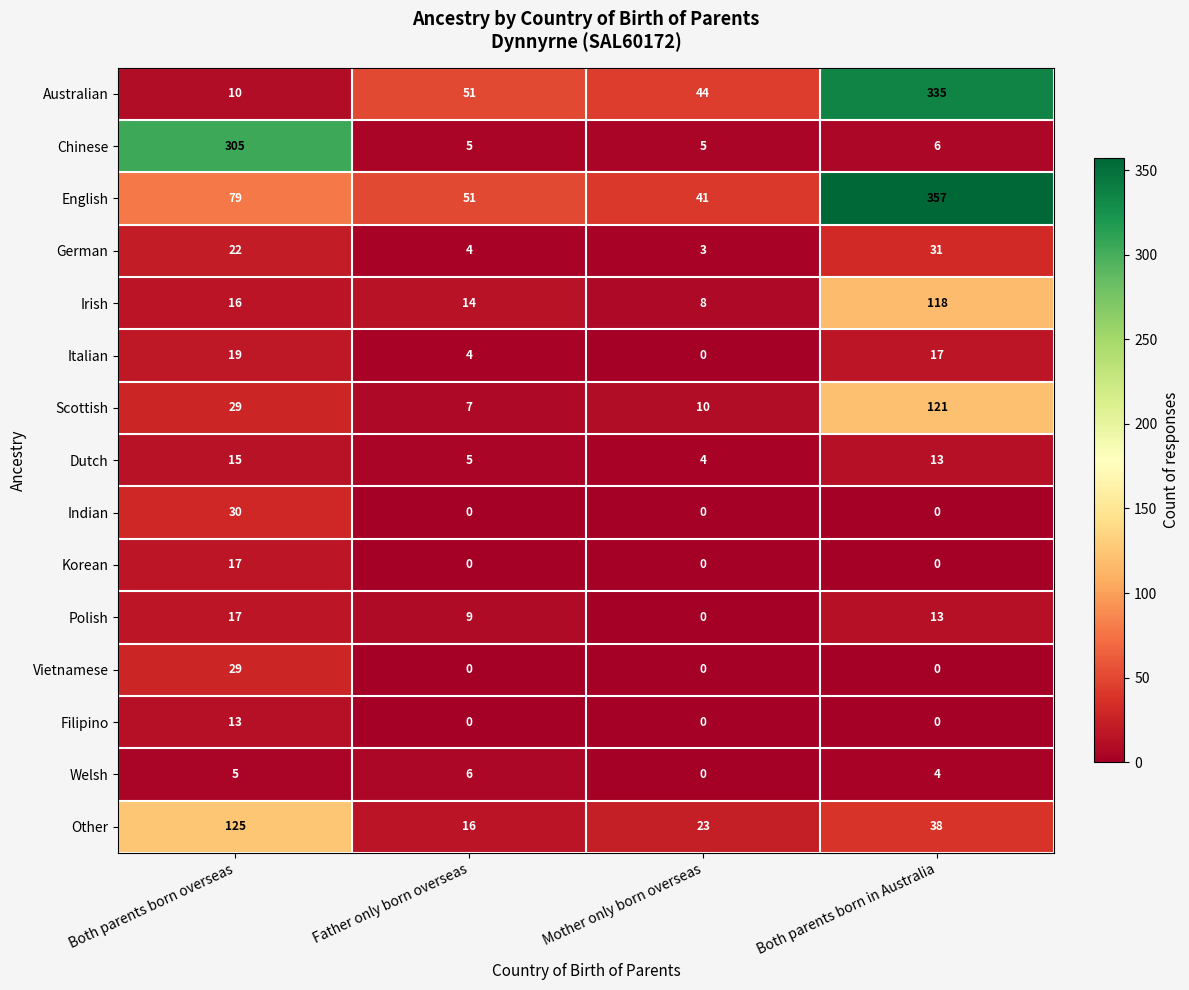

Which series has the largest range (max minus min)?

Australian